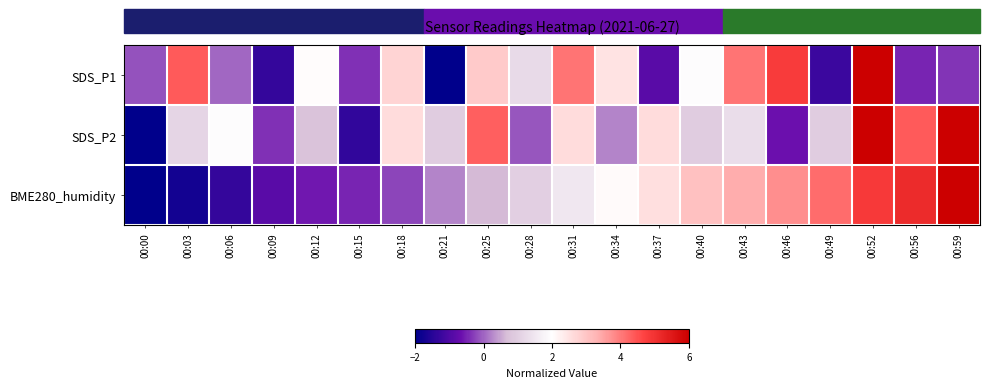

Which label corresponds to the smallest value in the chart?

00:21